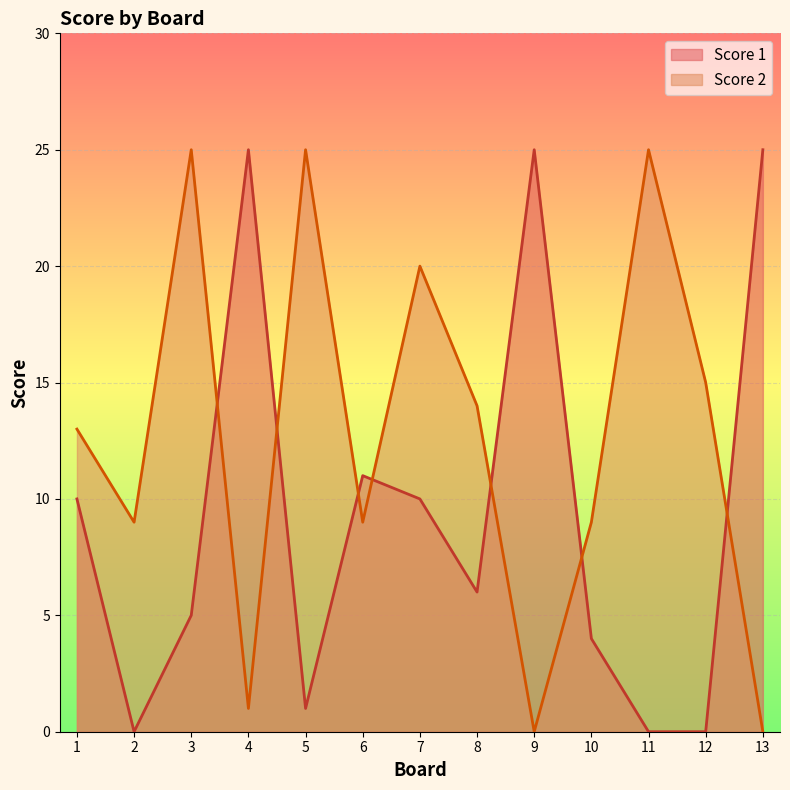

Is the value of Score 1 at 2 greater than the value of Score 2 at 12?

No